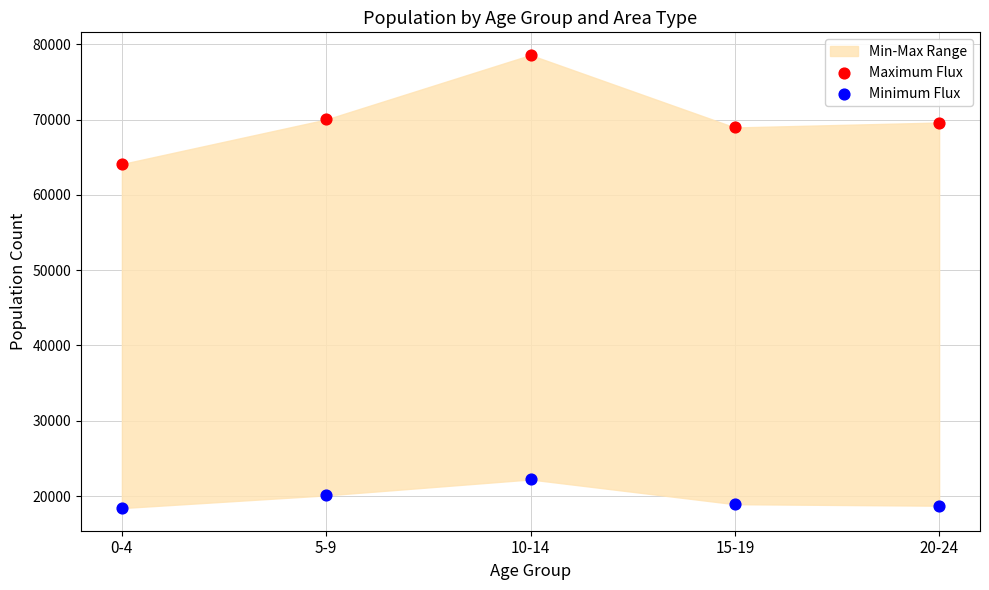

Across all series, what Y value is closest to 48493?

64093